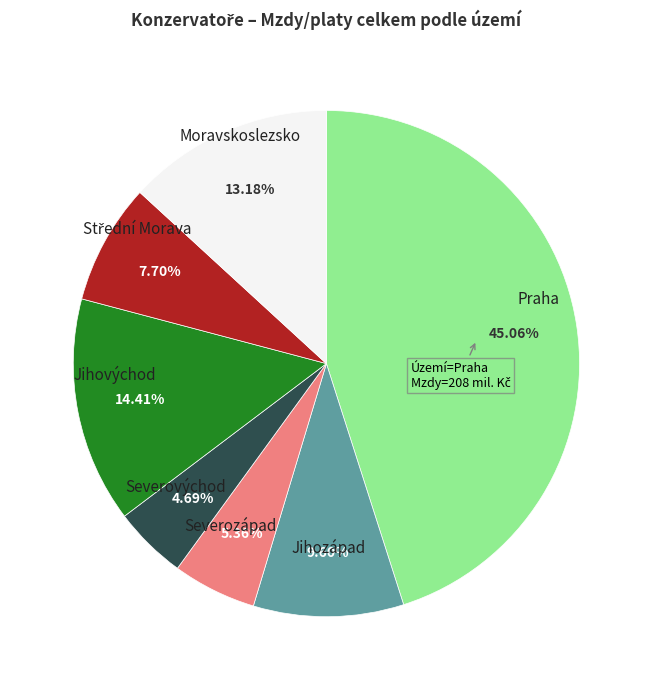

To the nearest percent, what percentage of the pie is Jihovýchod?

14%